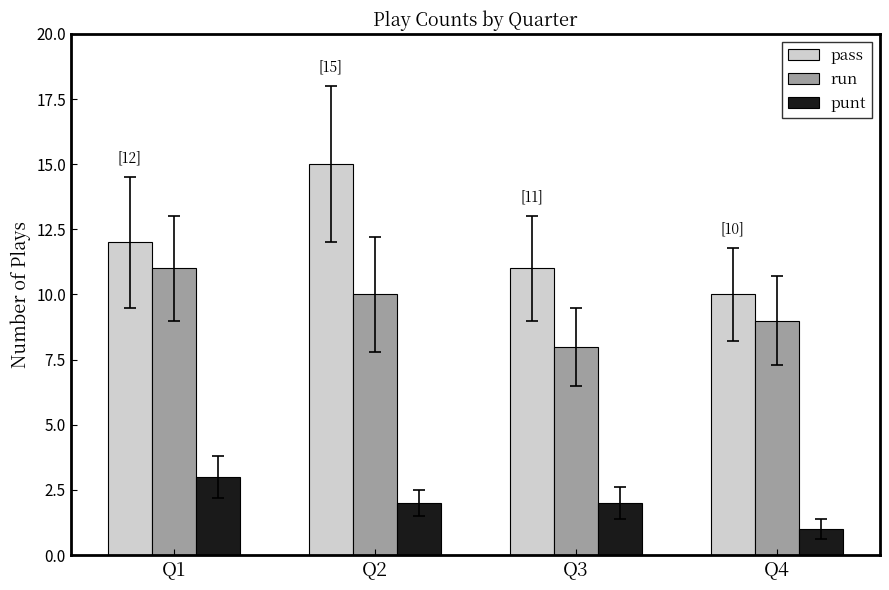

What value does the pass series have at Q3?

11